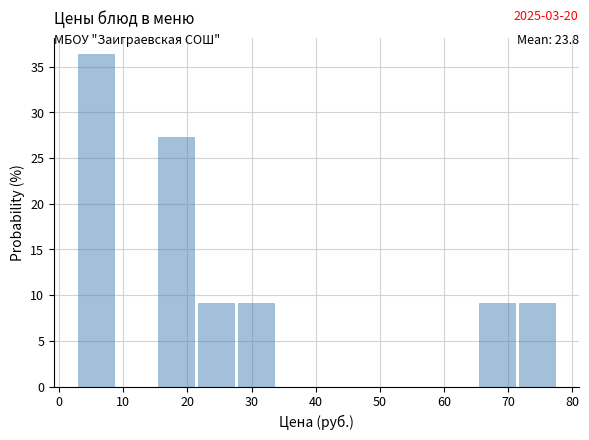

Which range on the x-axis has the tallest bar?

3 to 9